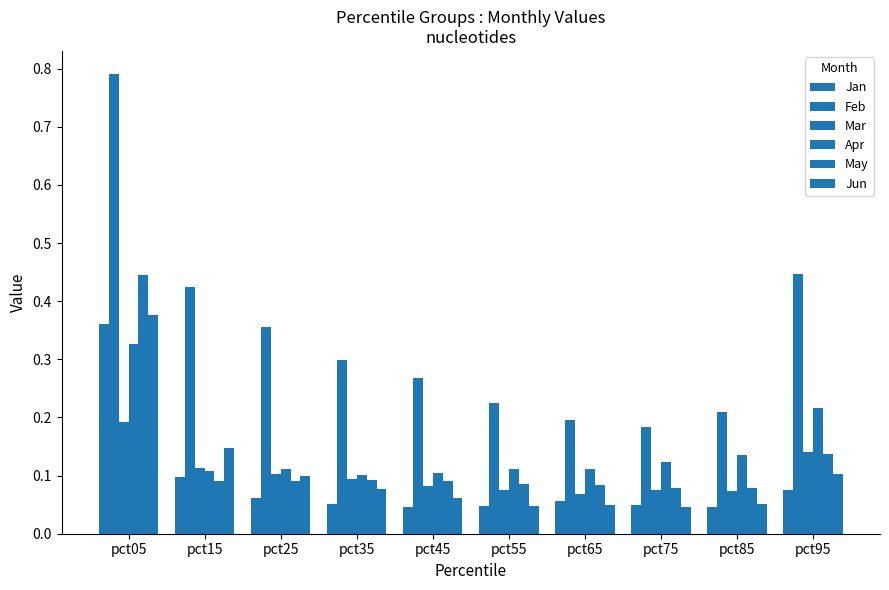

Count the number of data series in this chart.

6